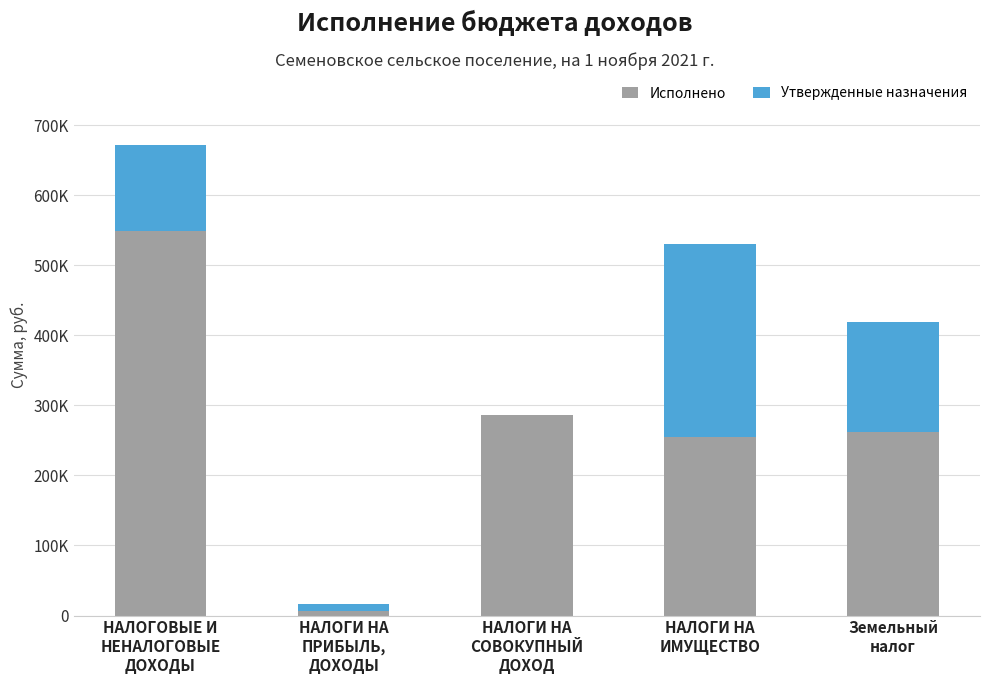

Rank the series by their average value, from lowest to highest.

Утвержденные назначения, Исполнено